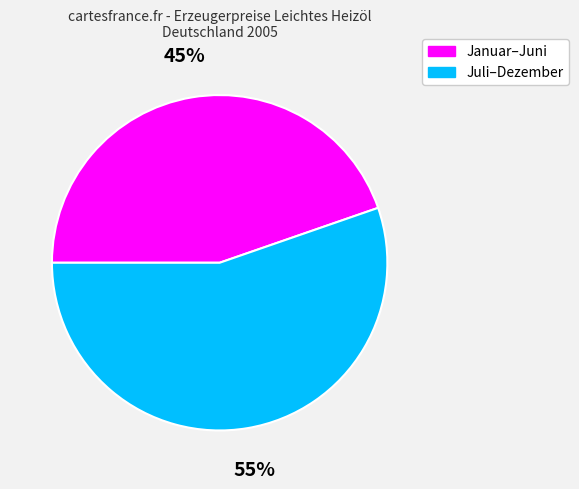

To the nearest percent, what is the average slice percentage?

50%